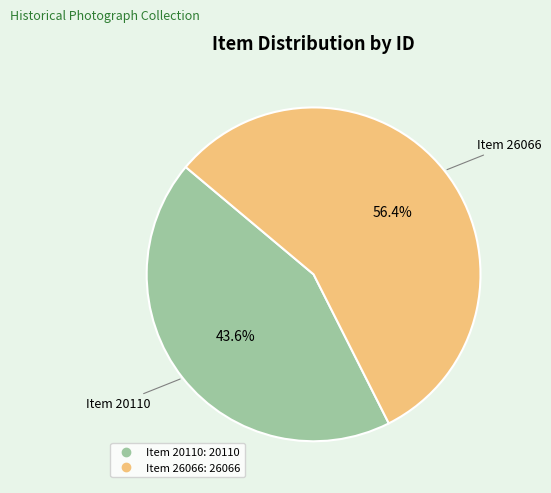

How many segments does this pie chart have?

2